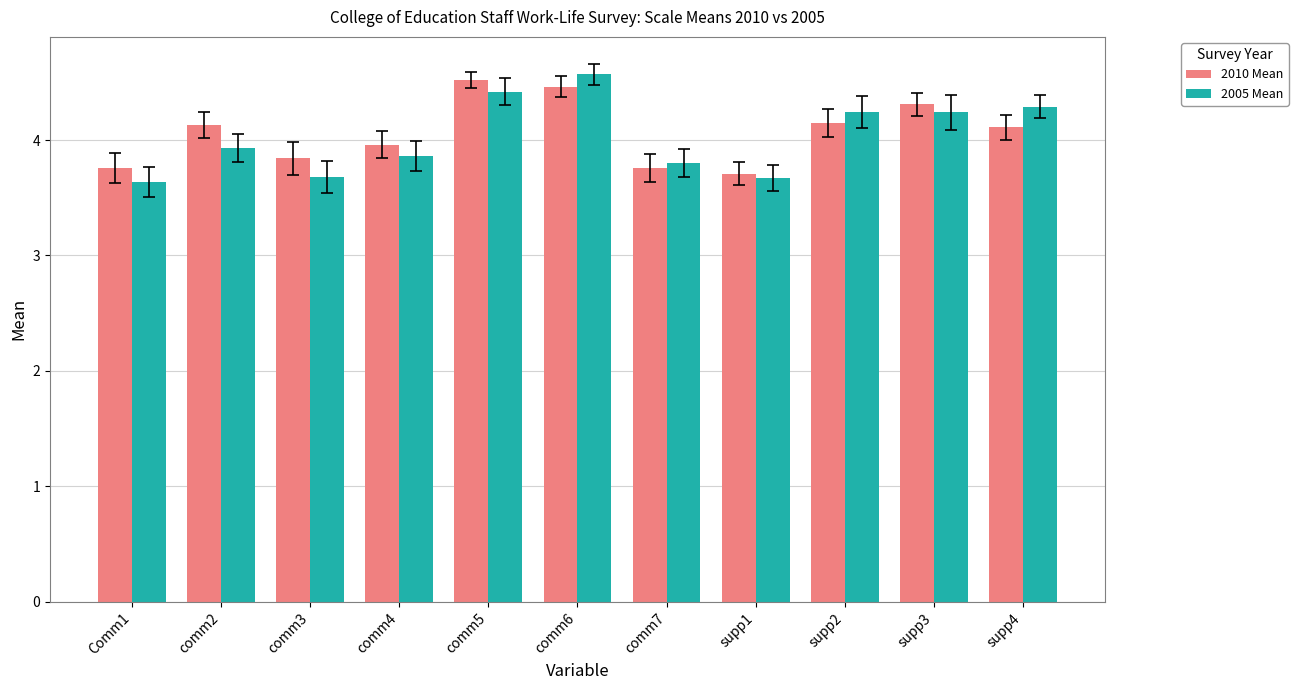

What is the smallest value displayed?

3.6